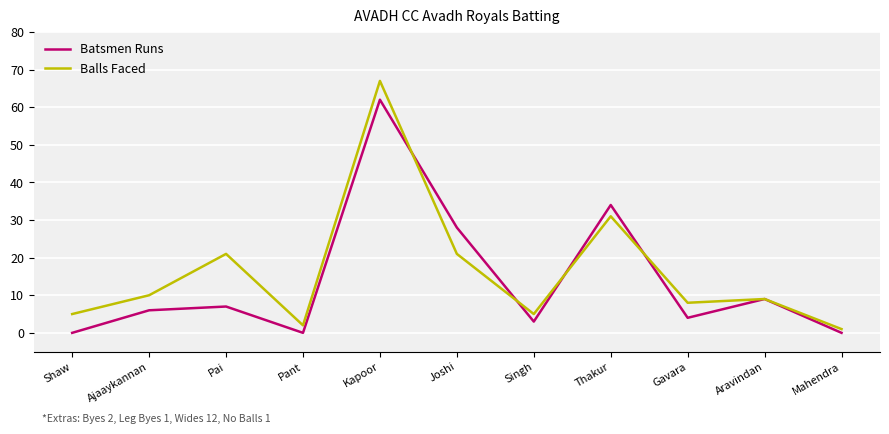

What position from the right is Kapoor?

7